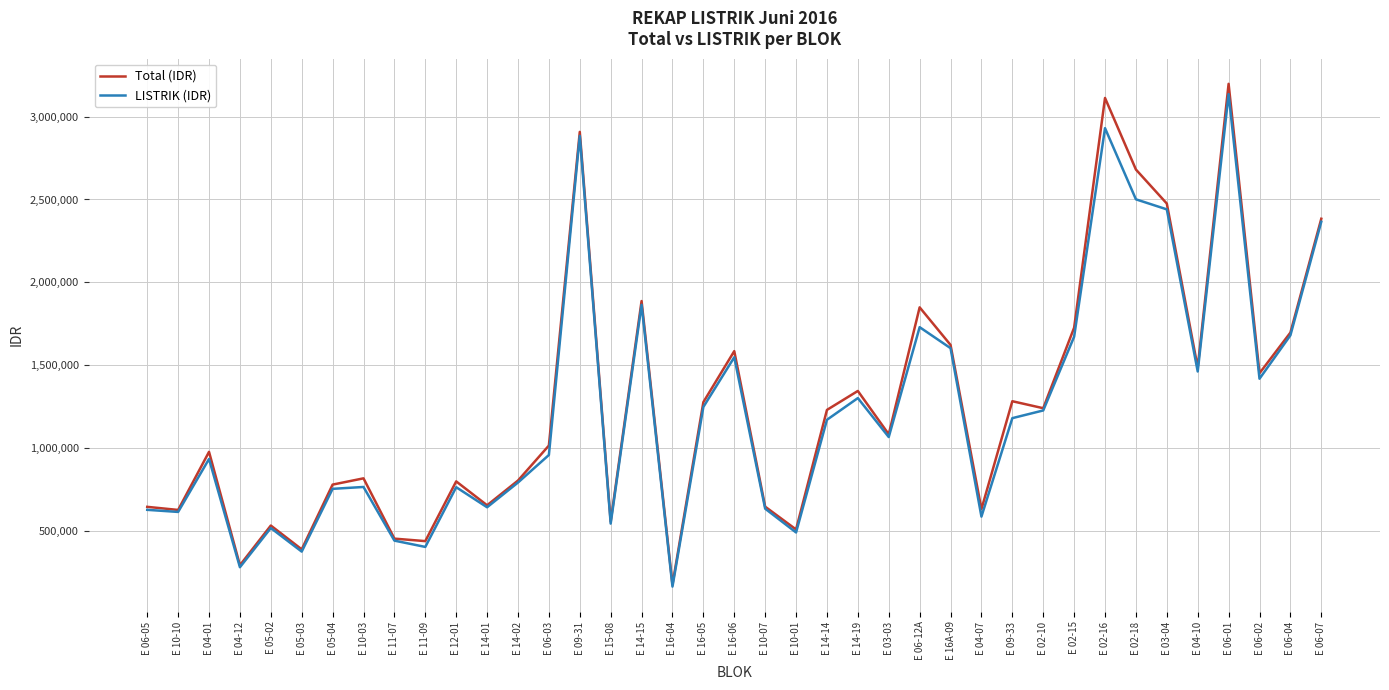

Which series has the largest range (max minus min)?

Total (IDR)